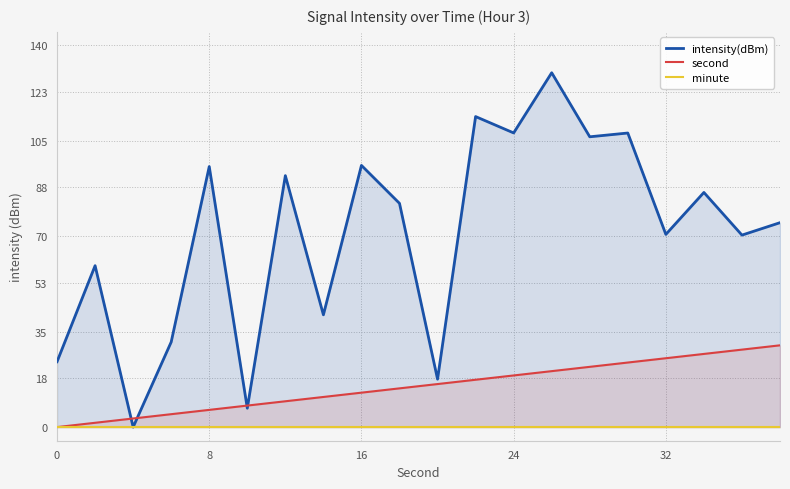

Is it true that second equals 19.6 at 0?

False